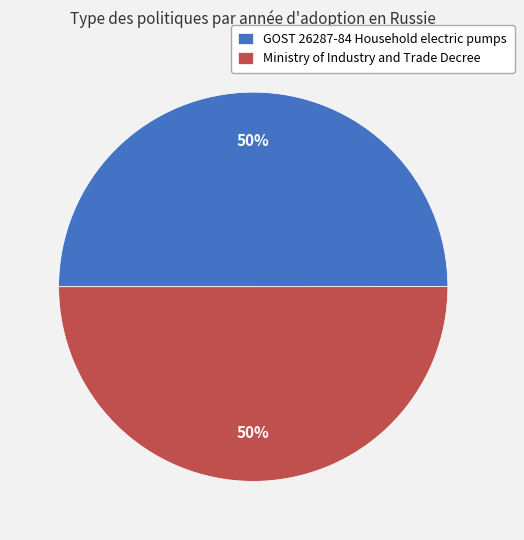

True or false: GOST 26287-84 Household electric pumps accounts for 50% of the total.

True